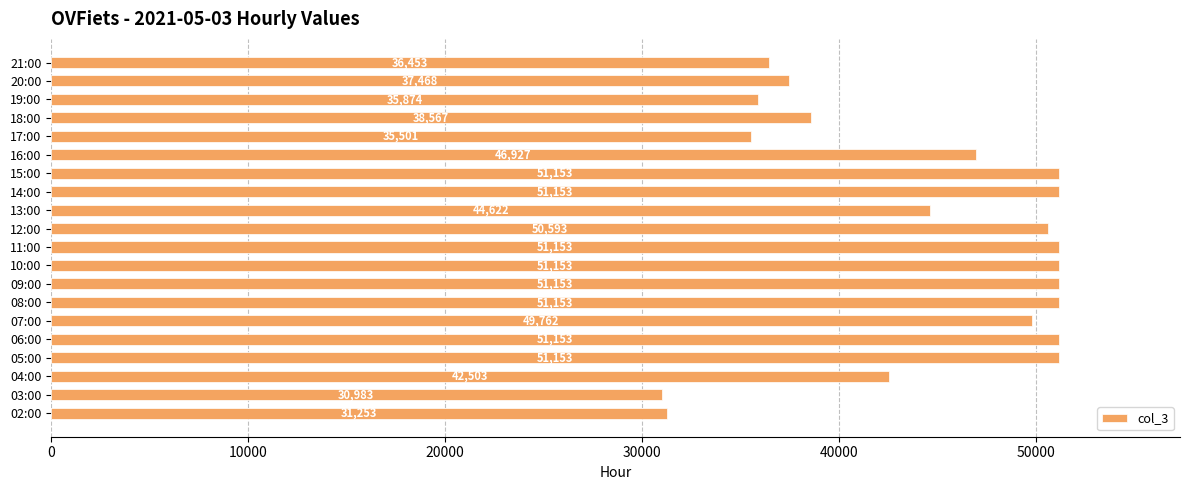

What is the approximate value at 05:00, to the nearest 100?

51200